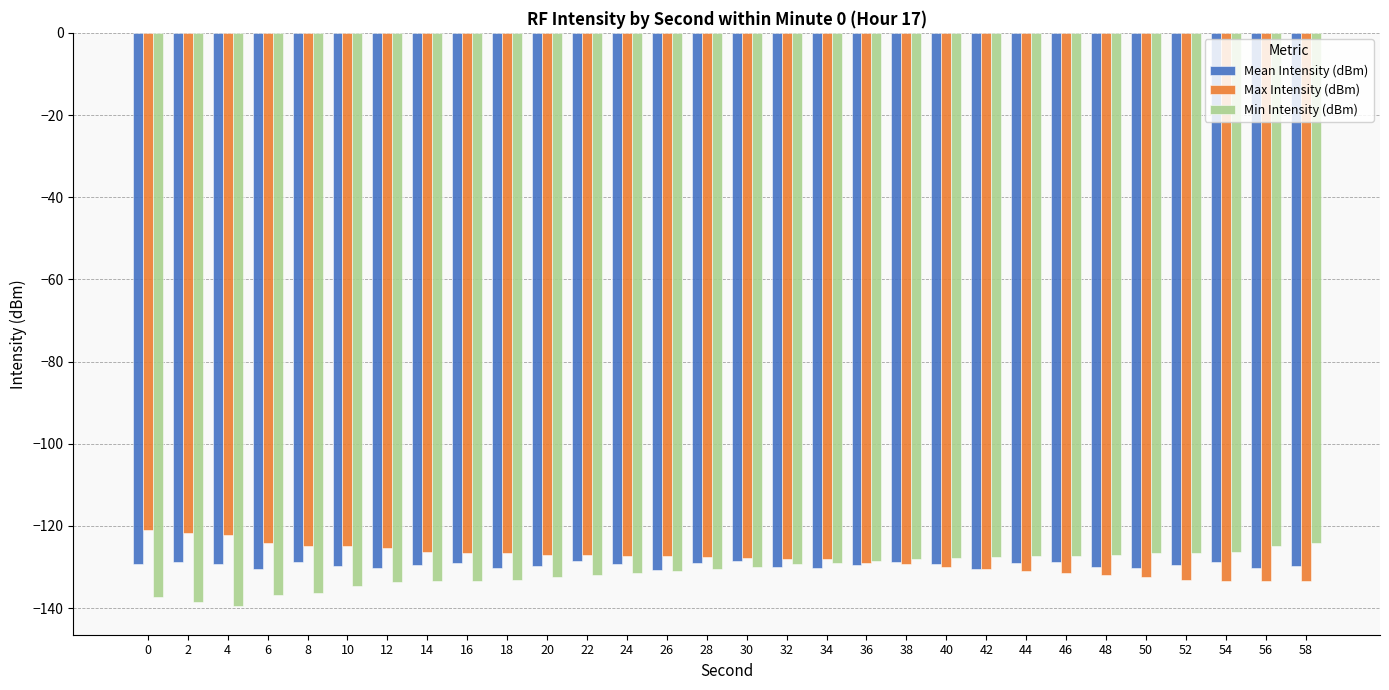

The value of Max Intensity (dBm) at 10 is -124.9. True or false?

True